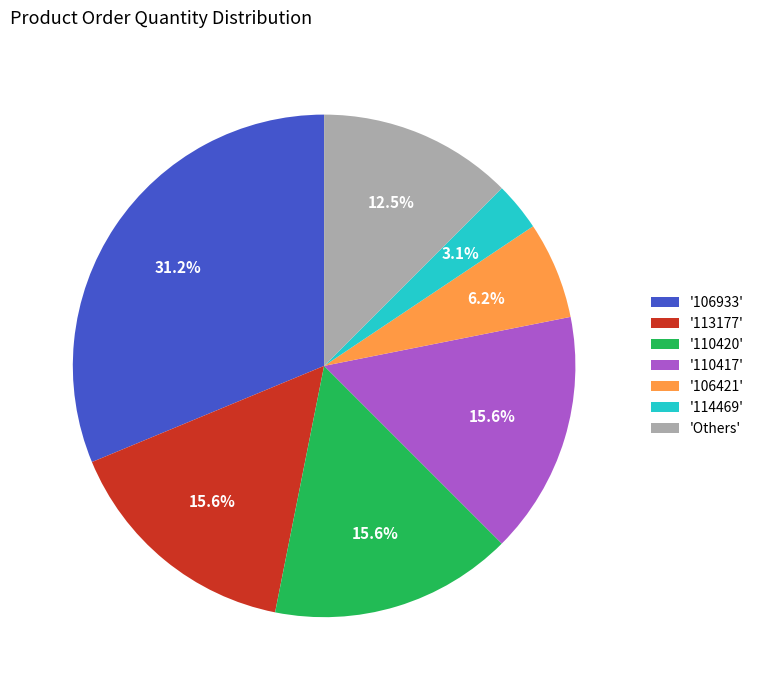

How much of the chart is everything except '113177'?

84.4%